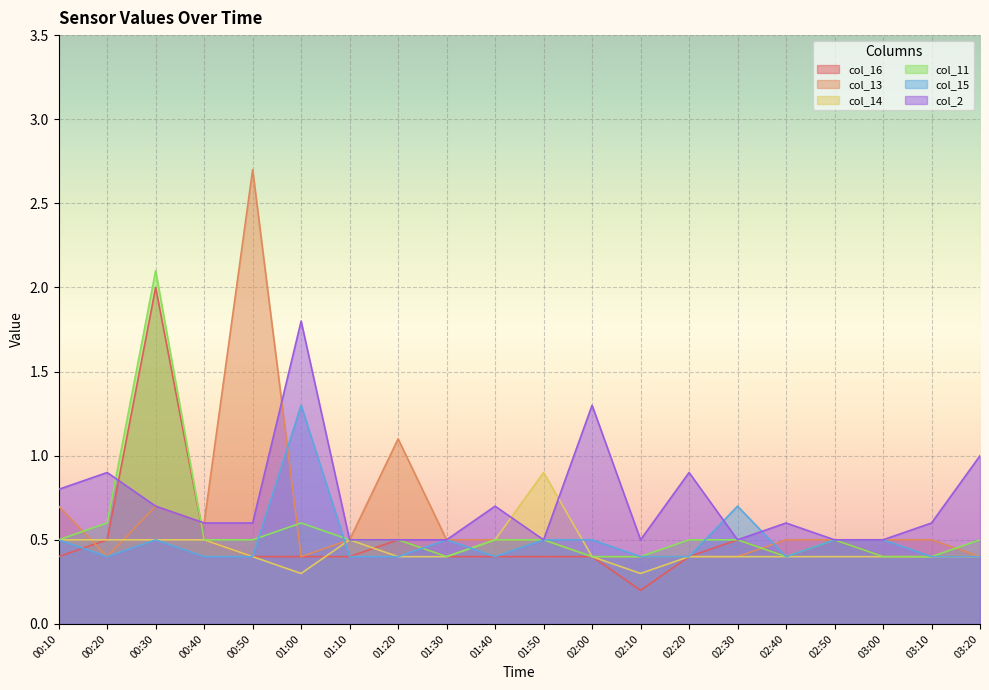

How many interior local peaks does the col_2 series have?

6